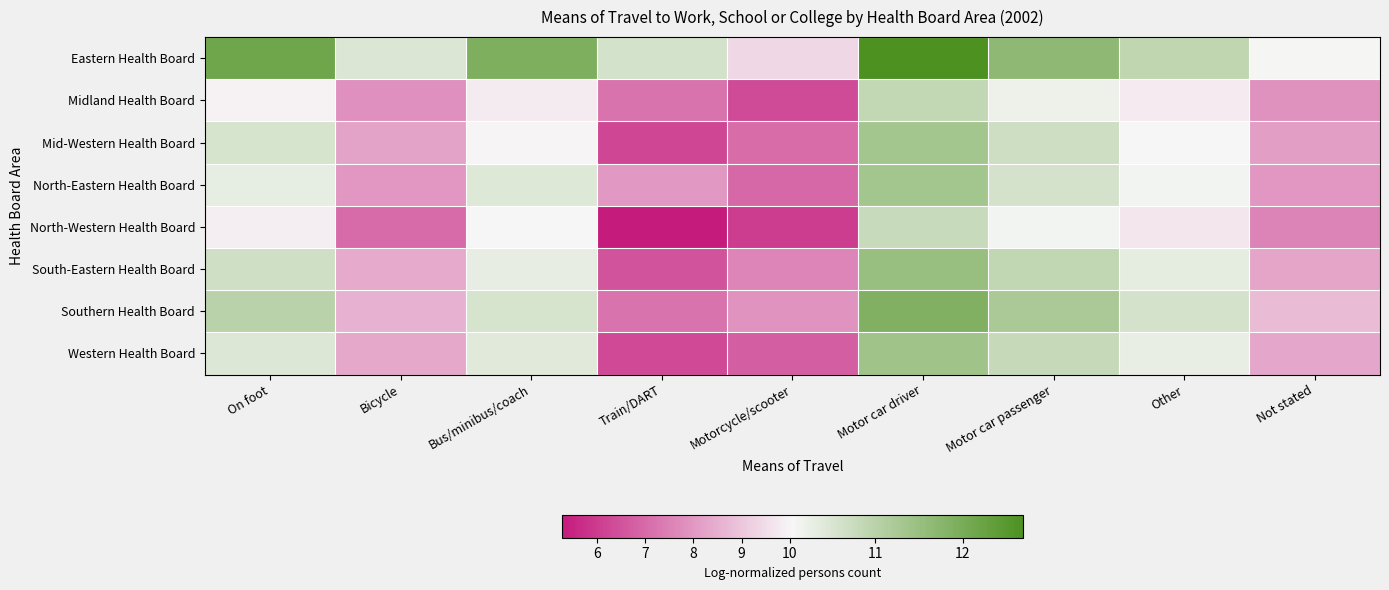

What is the total value across all series at Bus/minibus/coach?

83.4